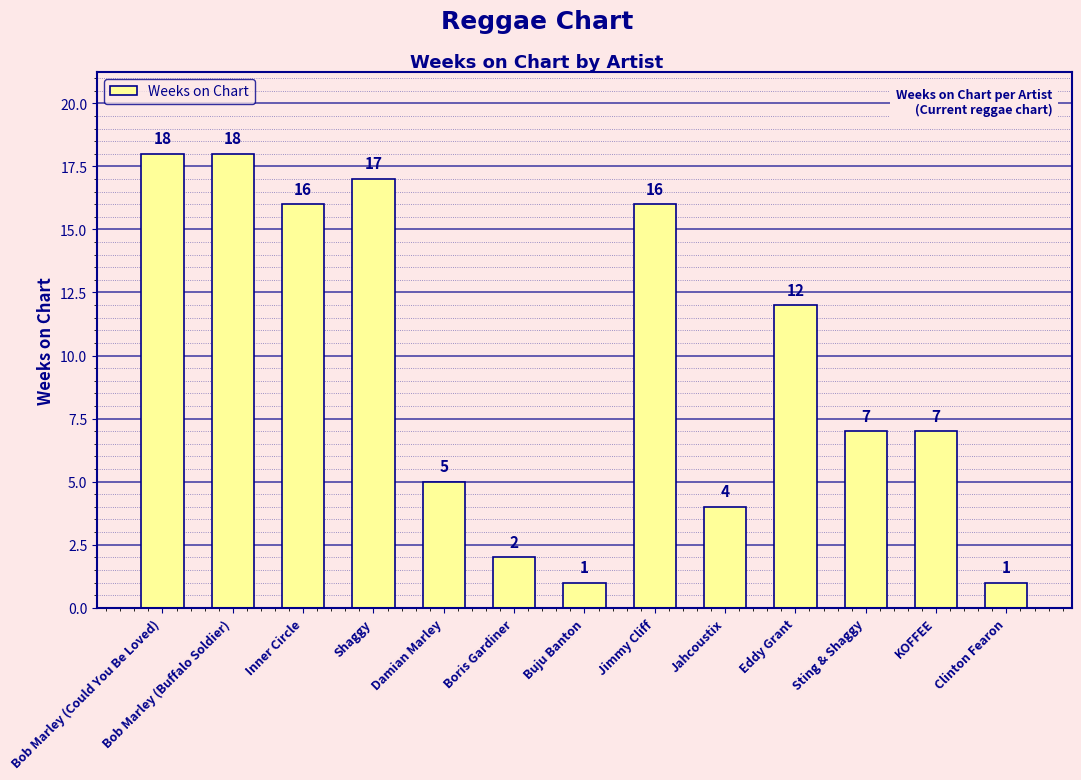

Reading left to right, extract all data points from this chart.

18	18	16	17	5	2	1	16	4	12	7	7	1